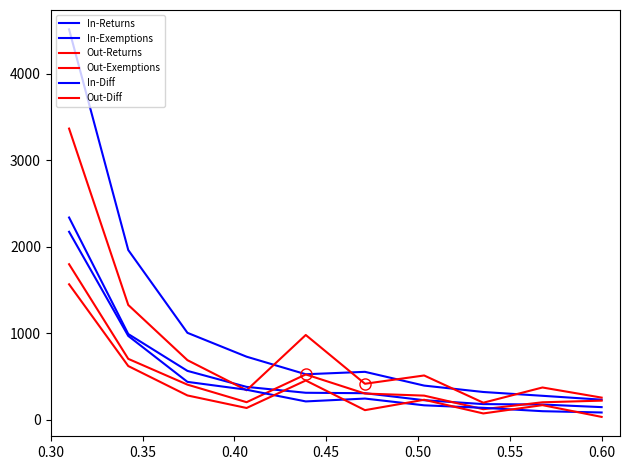

True or false: Out-Diff and Out-Returns cross at least once.

False